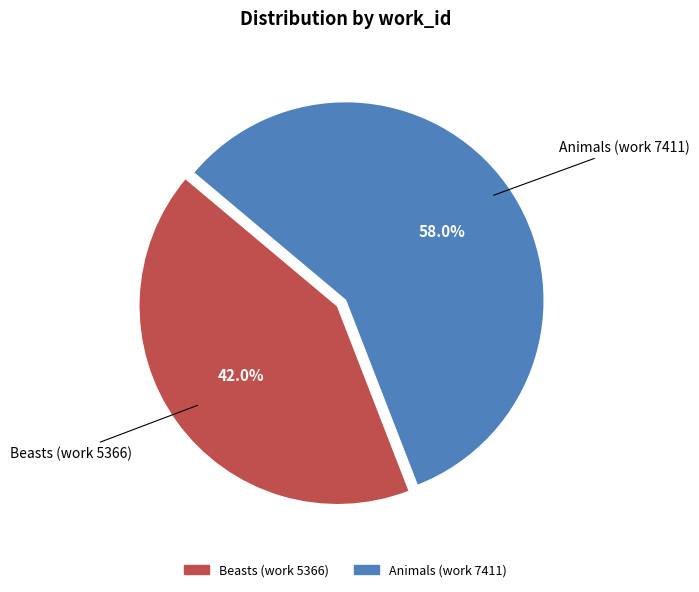

The Beasts (work 5366) slice represents 42% of the pie. True or false?

True